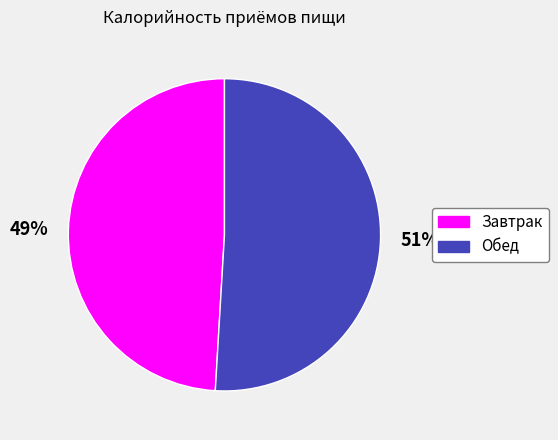

The Обед slice represents 51% of the pie. True or false?

True